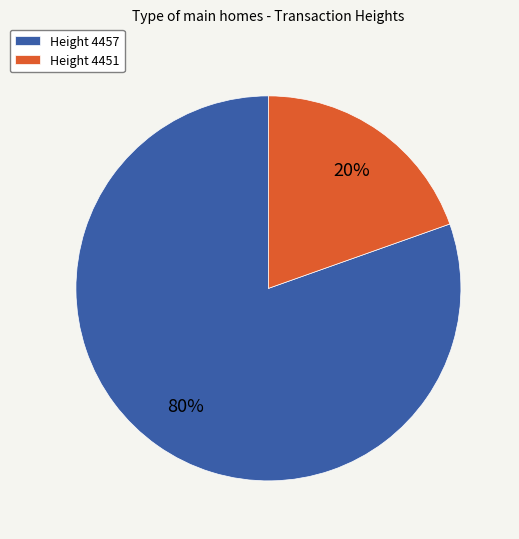

To the nearest percent, what percentage of the pie is Height 4451?

20%